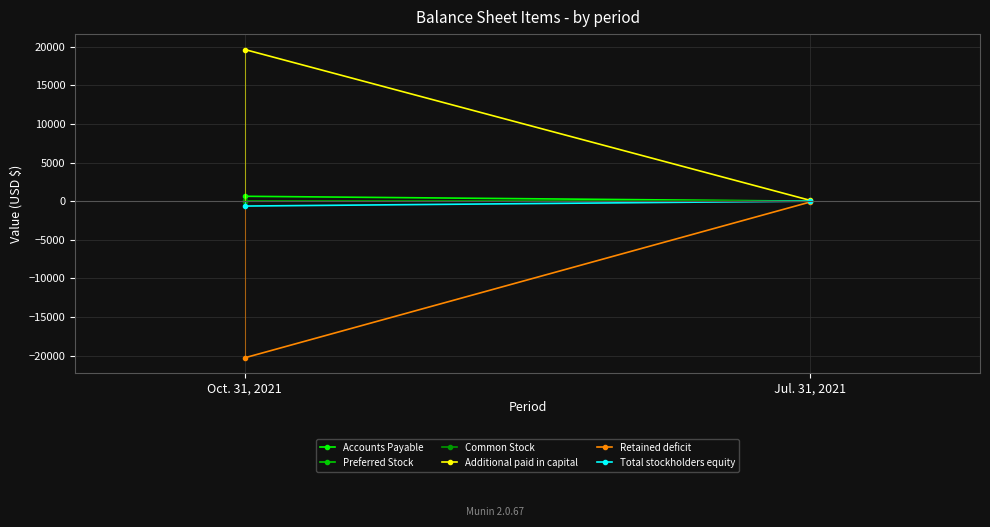

Which series has the largest total across all categories?

Additional paid in capital